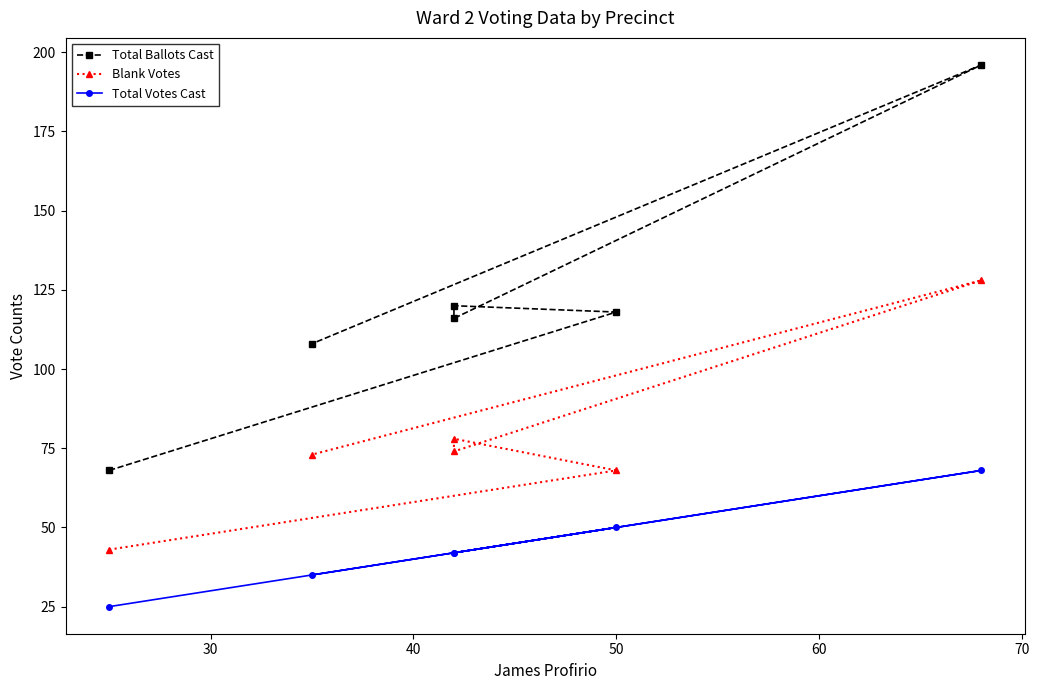

Where is the first local minimum for Blank Votes?

50